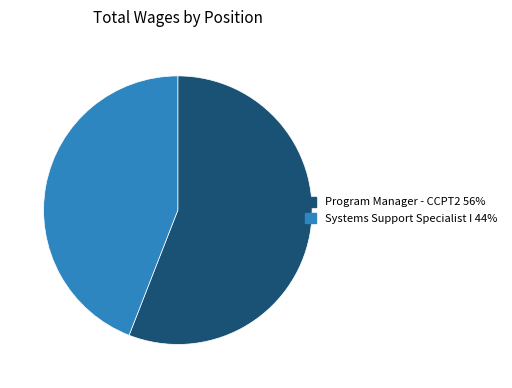

Does any single category account for the majority?

Yes